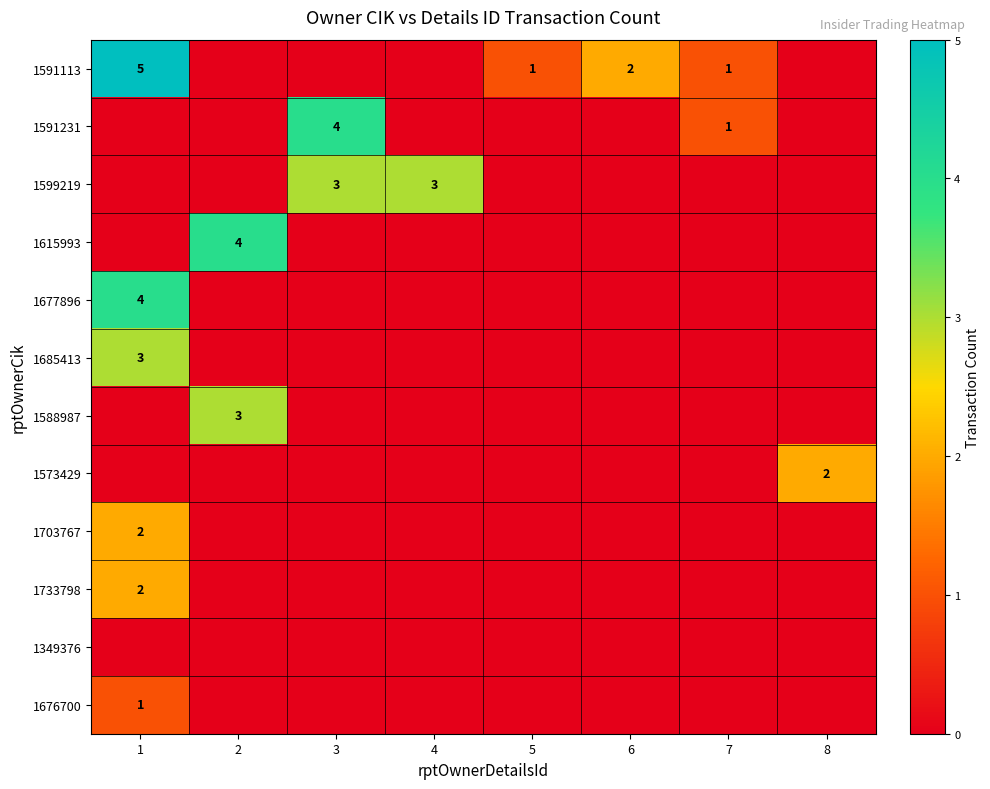

The 1685413 series shows 1 at 1. True or false?

False